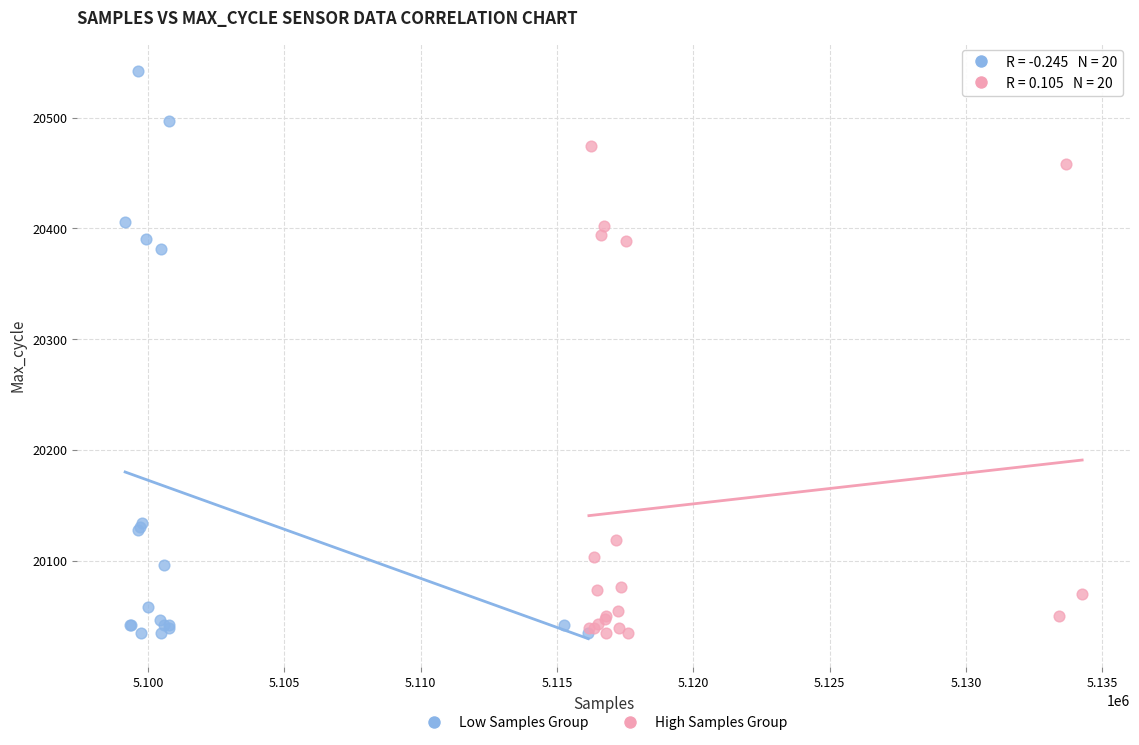

Which series contains the highest Y value?

Low Samples Group